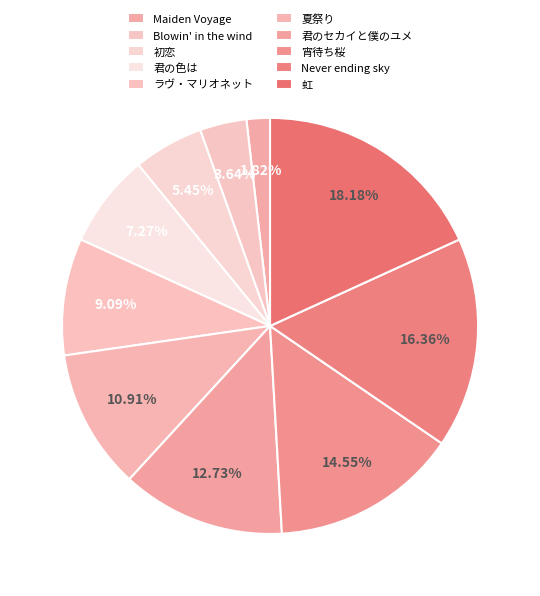

How many segments does this pie chart have?

10